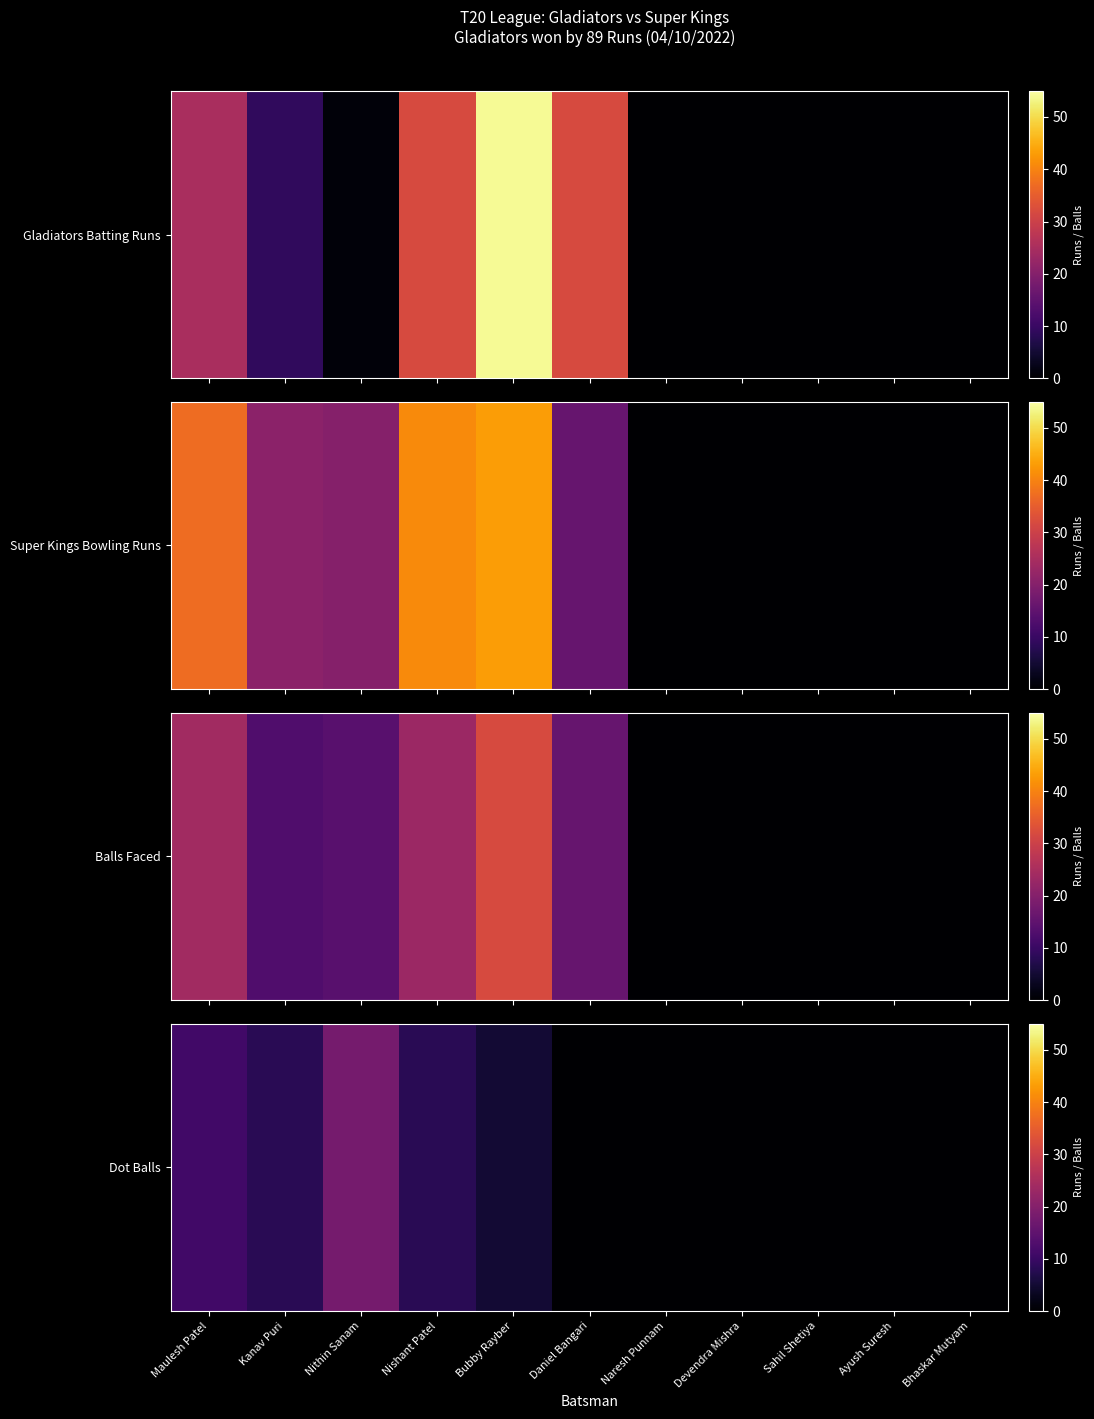

The value at Maulesh Patel is 5. True or false?

False